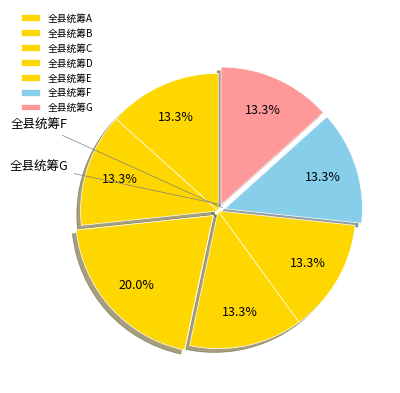

Which category has the biggest portion of the pie?

全县统筹C